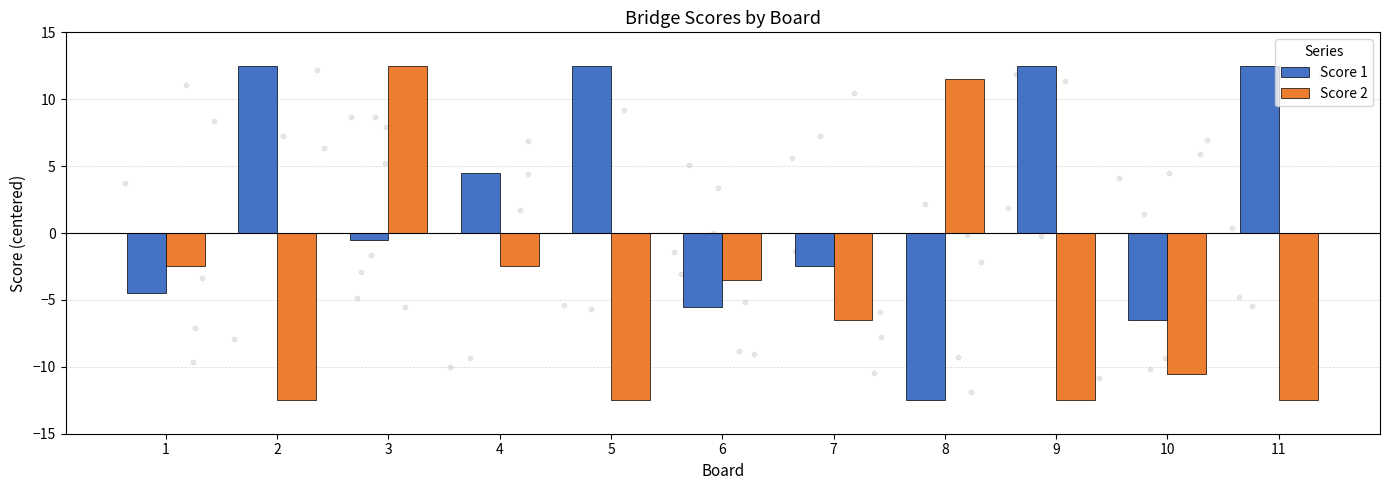

At which category is the sum across all series the highest?

3